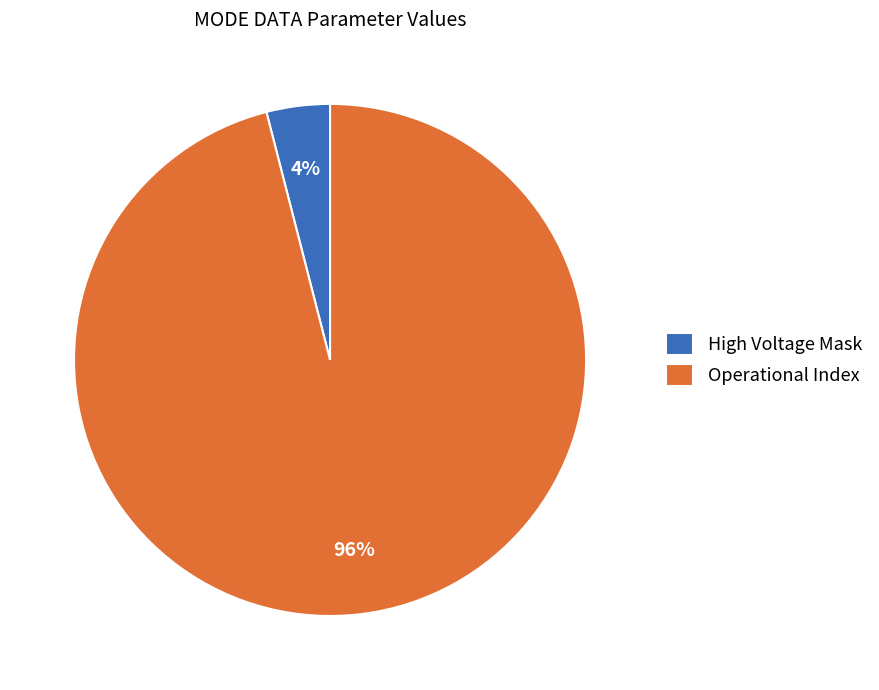

Rank the categories by value from lowest to highest.

High Voltage Mask, Operational Index